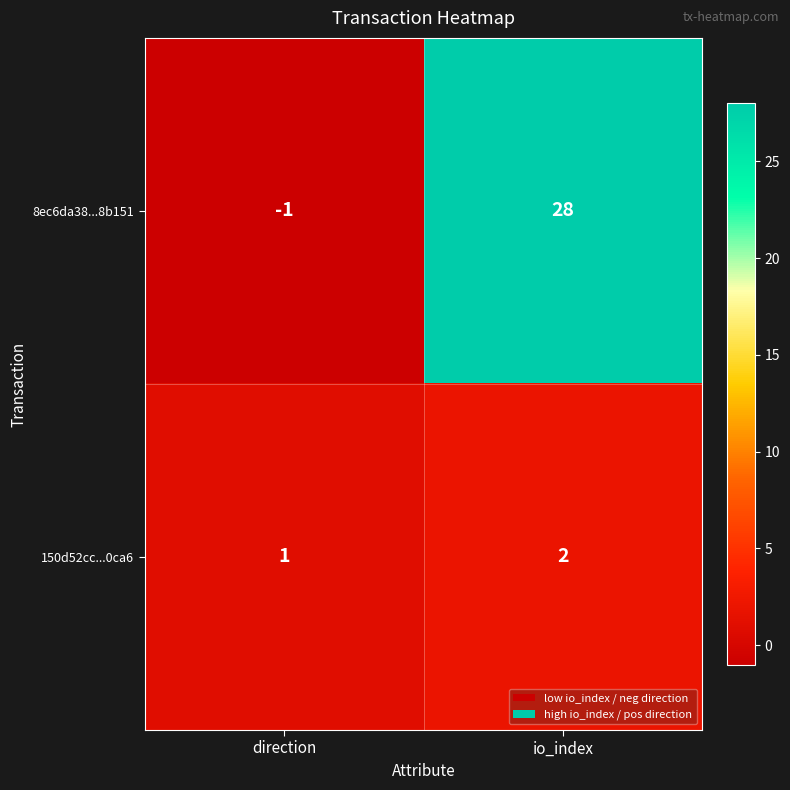

Count the number of categories in the chart.

2